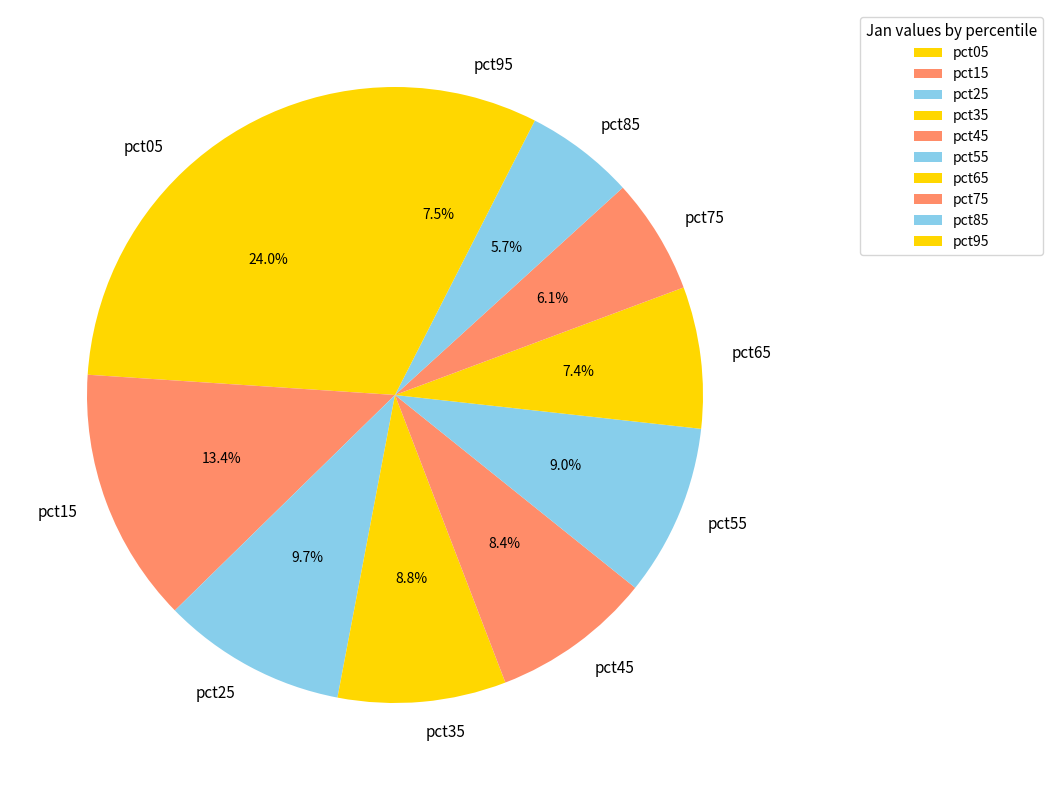

Between pct15 and pct45, which is larger?

pct15